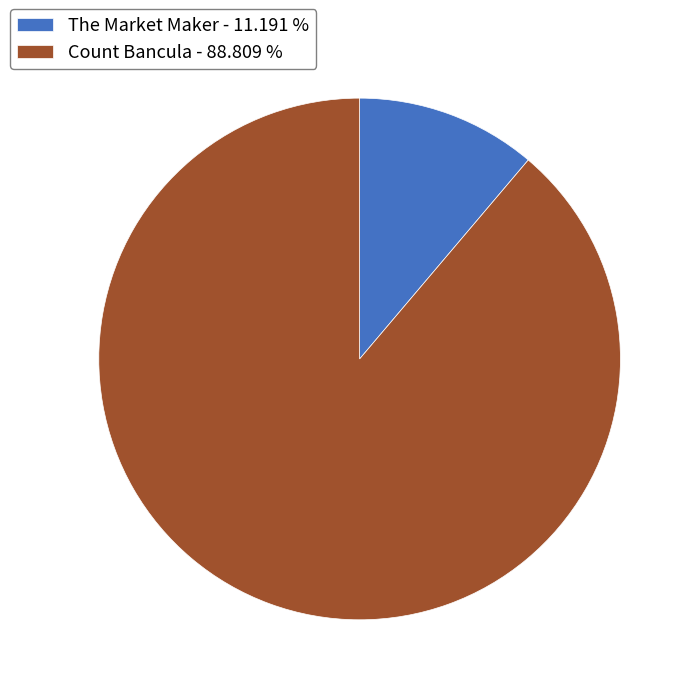

How many slices are in this pie chart?

2